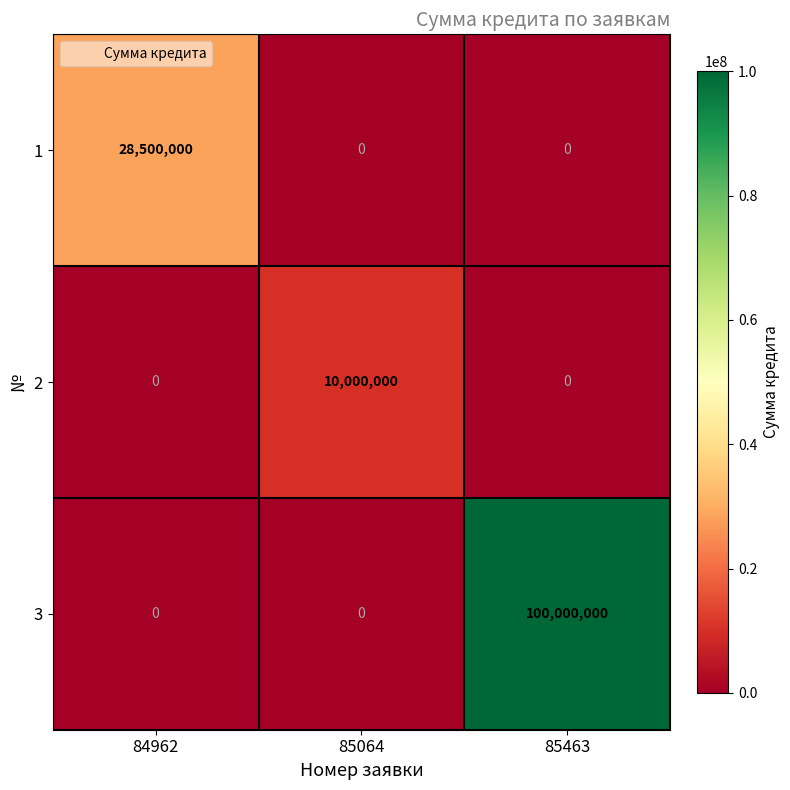

How many 2 values are between 0 and 10000000?

3